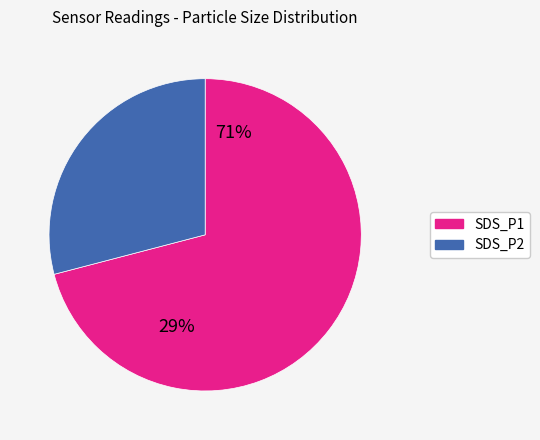

What is the total percentage of SDS_P1 and SDS_P2?

100.0%